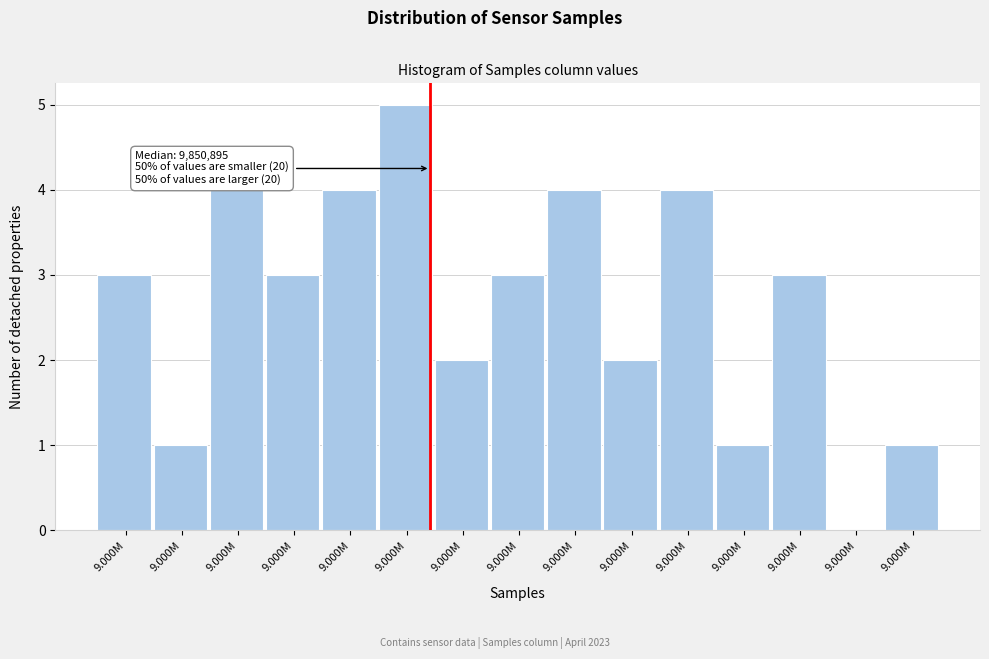

How many data points does each series have?

15